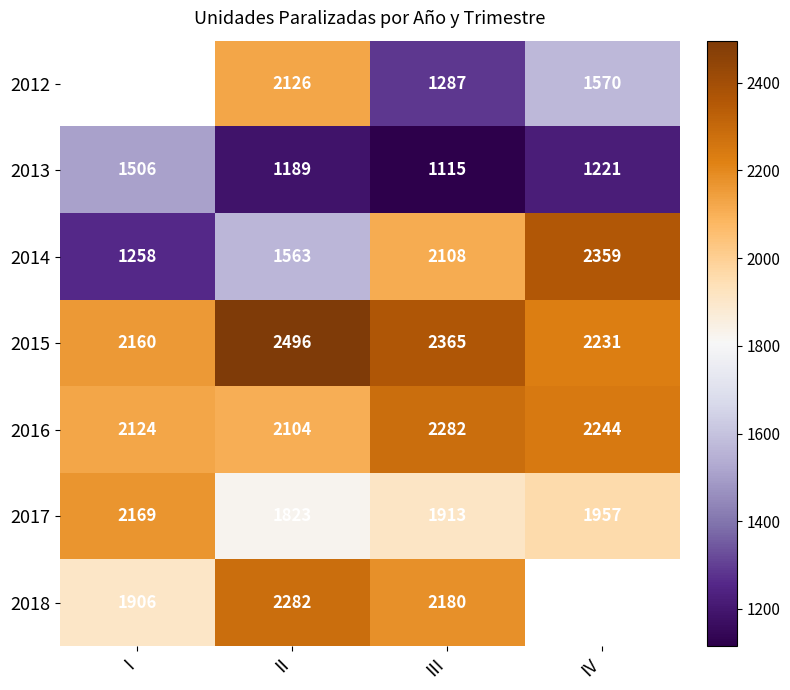

Which label corresponds to the smallest value in the chart?

III